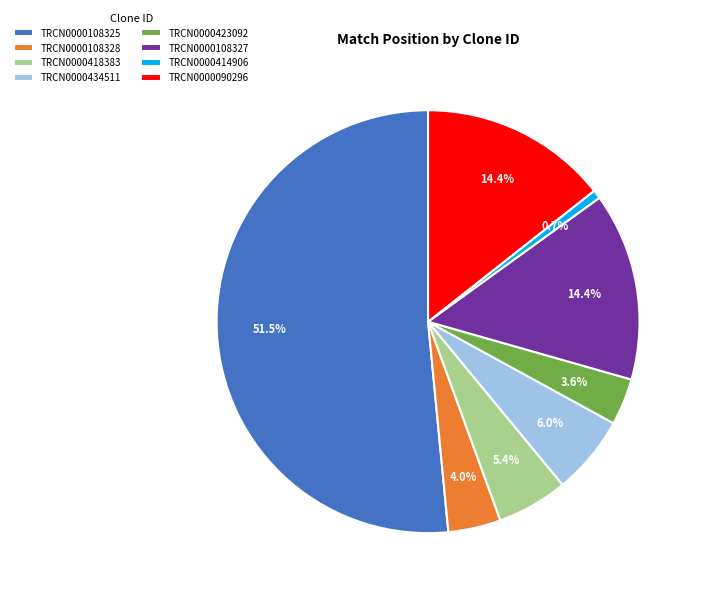

What is the smallest slice in the pie chart?

TRCN0000414906